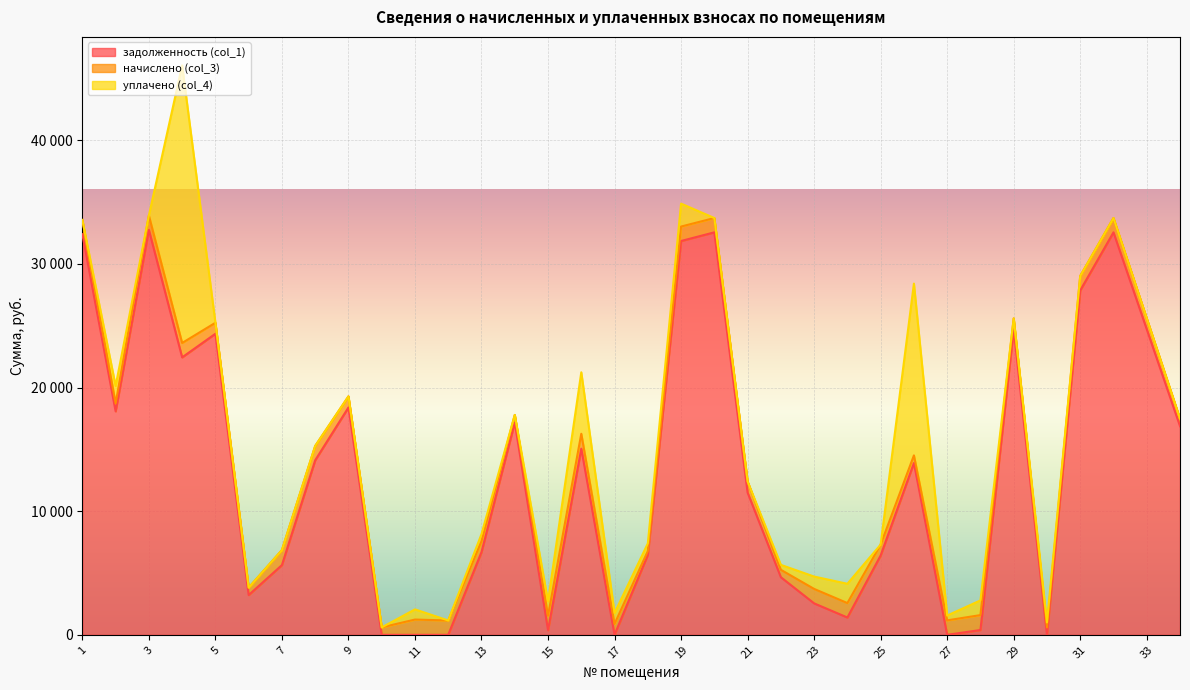

Reading left to right, transcribe all the data shown in this chart.

задолженность (col_1): 32406.0	18075.5	32755.3	22443.5	24353.0	3215.4	5640.6	14118.8	18390.7	0.0	0.0	1.8	6692.4	17176.7	372.4	15058.0	0.0	6462.1	31855.2	32555.8	11503.7	4658.9	2544.2	1400.0	6417.4	13896.2	0.0	387.3	24714.7	0.0	27855.2	32555.8	24716.4	16876.9
начислено (col_3): 1152.6	642.9	1165.0	1163.3	888.0	598.5	1214.8	1157.9	896.9	600.3	1234.3	1157.9	879.1	611.0	1168.6	1205.9	879.1	314.3	1168.6	1157.9	896.9	600.3	1168.6	1168.6	879.1	618.1	1168.6	1206.8	879.1	600.3	1168.6	1157.9	879.1	600.3
уплачено (col_4): 0.0	1415.0	0.0	22456.3	0.0	0.0	0.0	0.0	0.0	0.0	823.0	0.0	576.0	0.0	1170.0	4971.0	880.0	618.0	1856.0	0.0	0.0	400.0	1000.0	1560.0	0.0	13896.2	390.0	1189.9	0.0	400.0	0.0	0.0	0.0	0.0